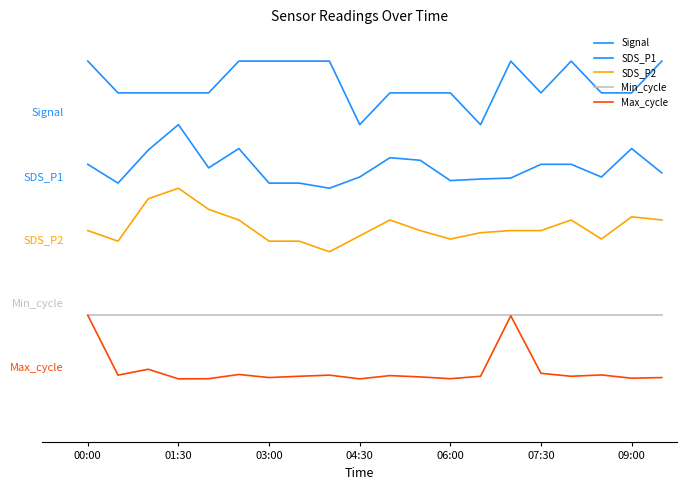

Does the chart display data point markers on the line(s)?

No